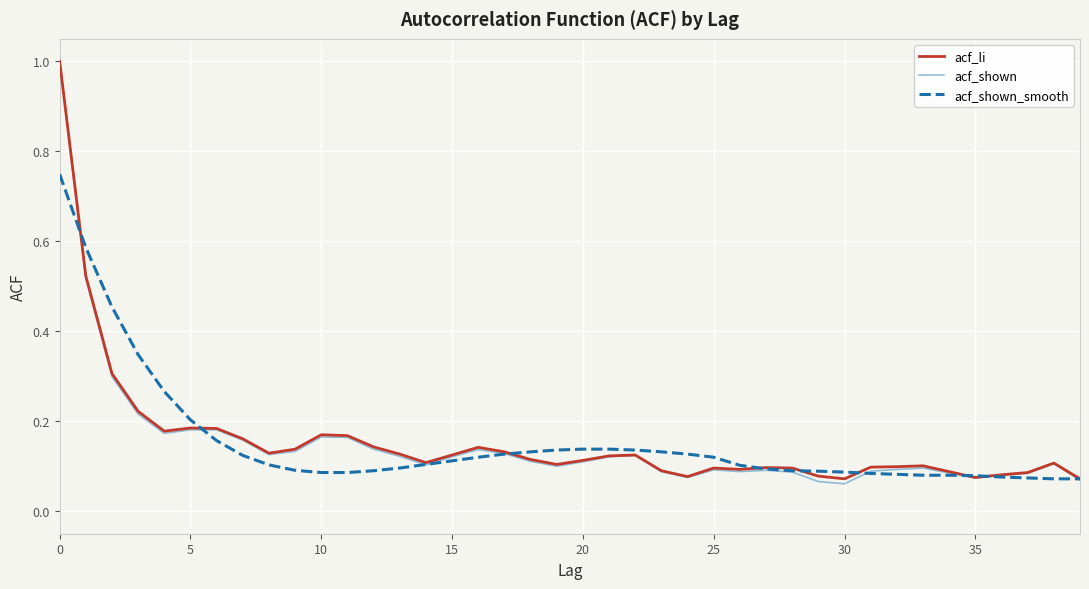

Which series has the largest range (max minus min)?

acf_shown